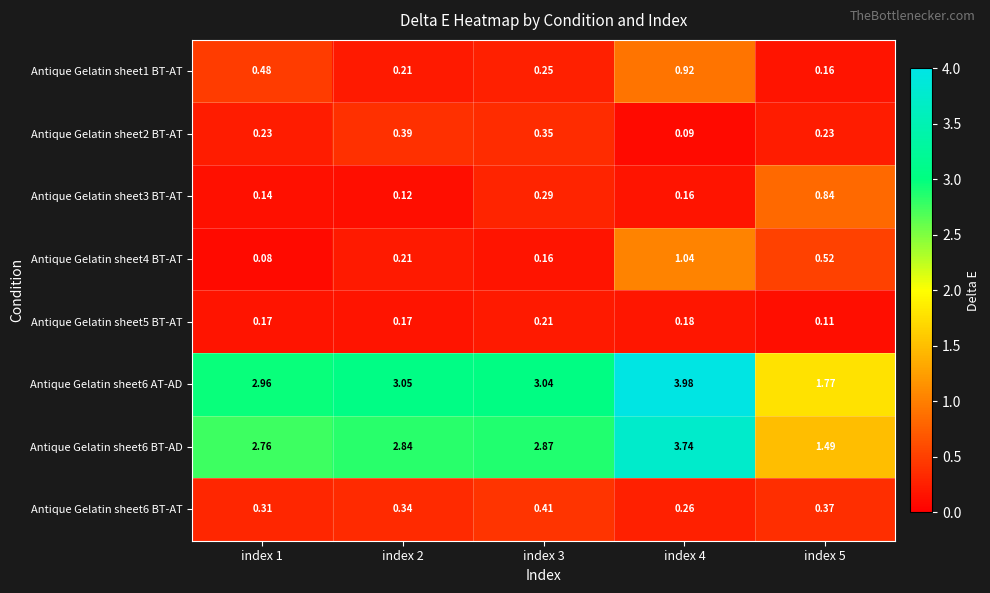

Is the value of Antique Gelatin sheet1 BT-AT at index 5 greater than the value of Antique Gelatin sheet6 BT-AD at index 5?

No